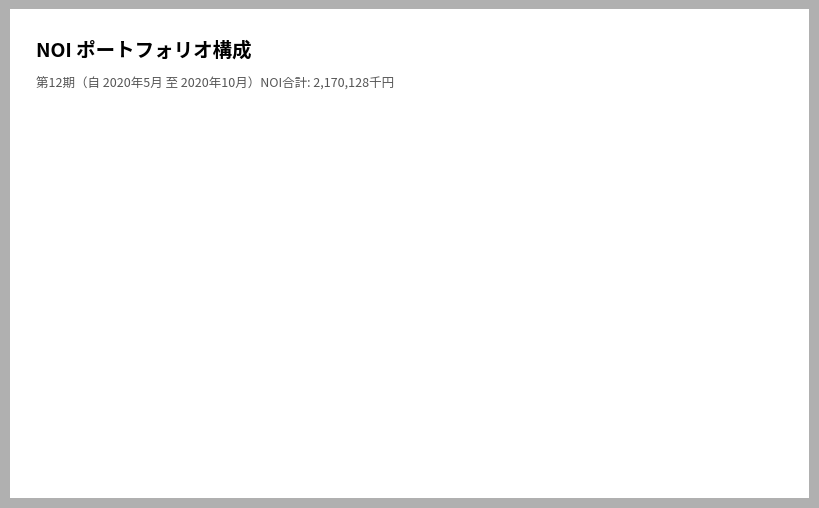

Is it true that 住宅合計 is 43% of the pie?

True